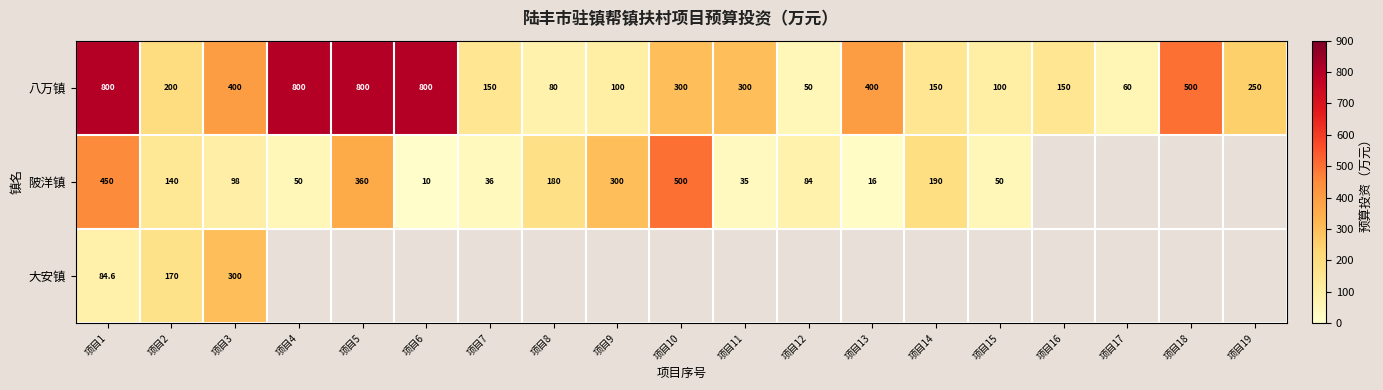

At how many categories does at least one series exceed 334?

8